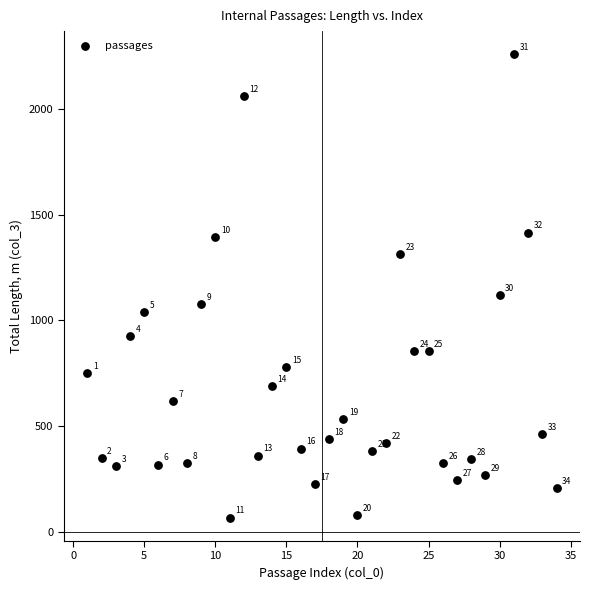

What Y value in the scatter plot is closest to 1163?

1119